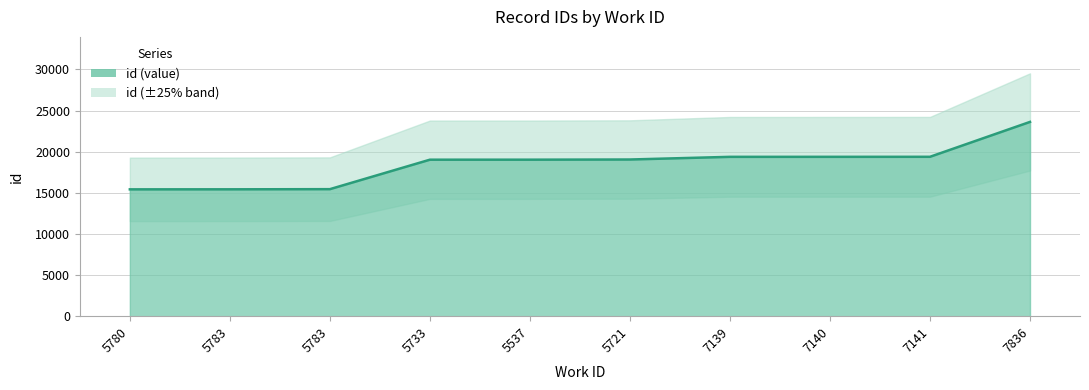

What is the difference between the values at 7141 and 7140?

3